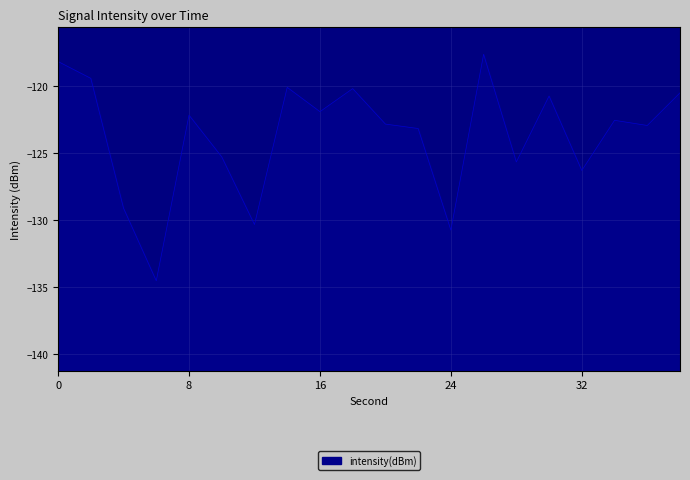

The chart shows a value of -122.9 at 36. True or false?

True